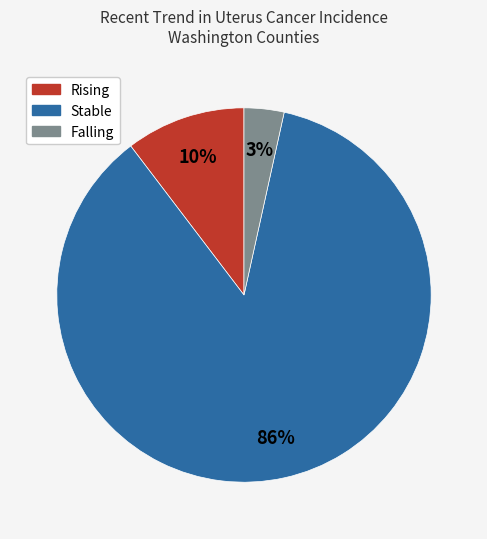

Does any single category account for the majority?

Yes